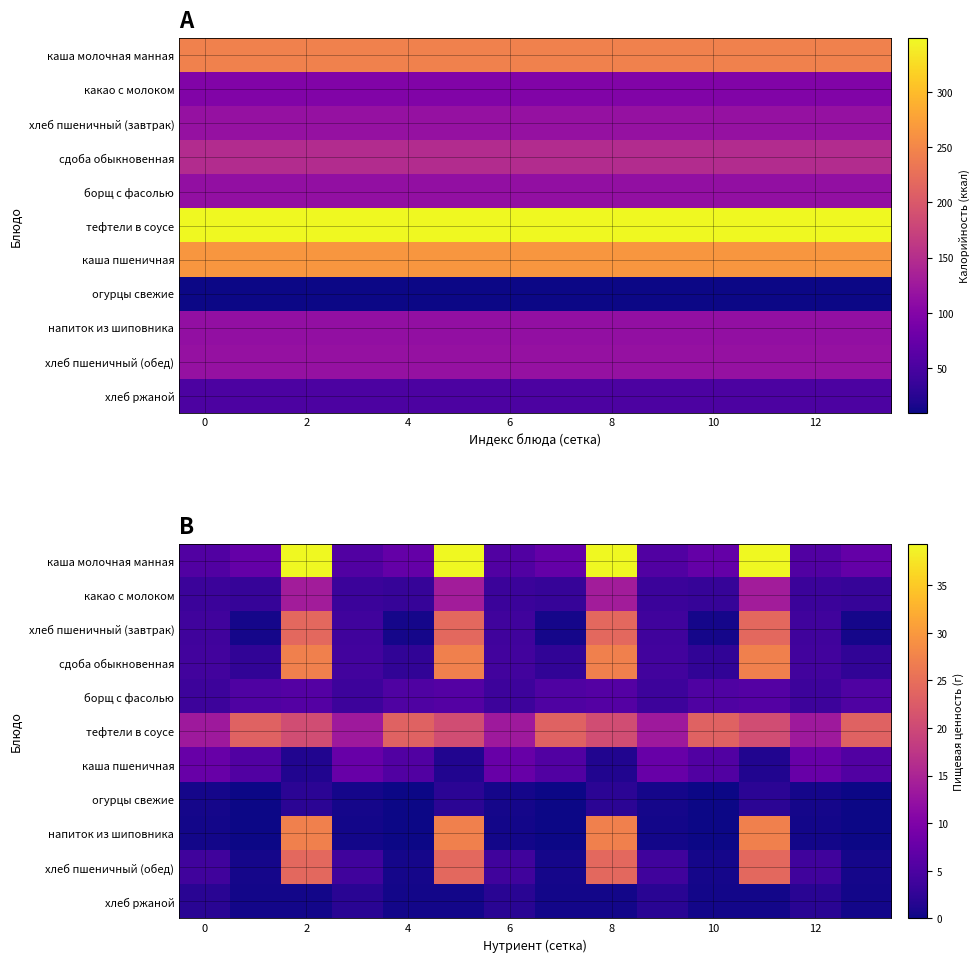

What is the maximum value shown in the chart?

39.4